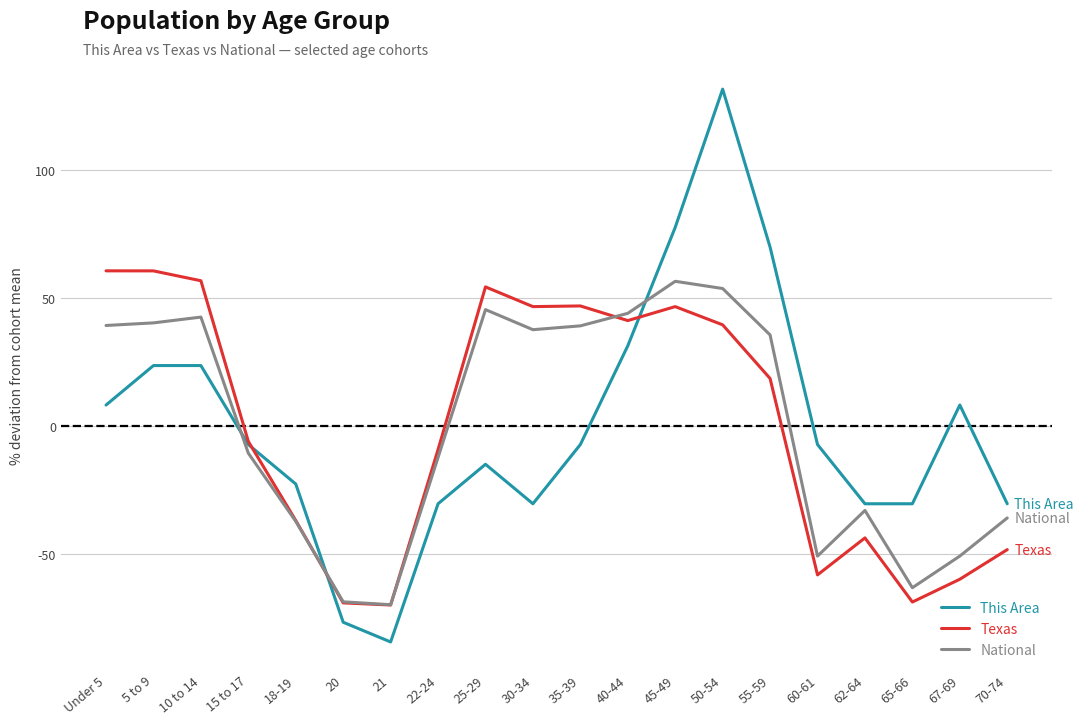

What is the difference between the second highest and second lowest values in the This Area series?

154.4